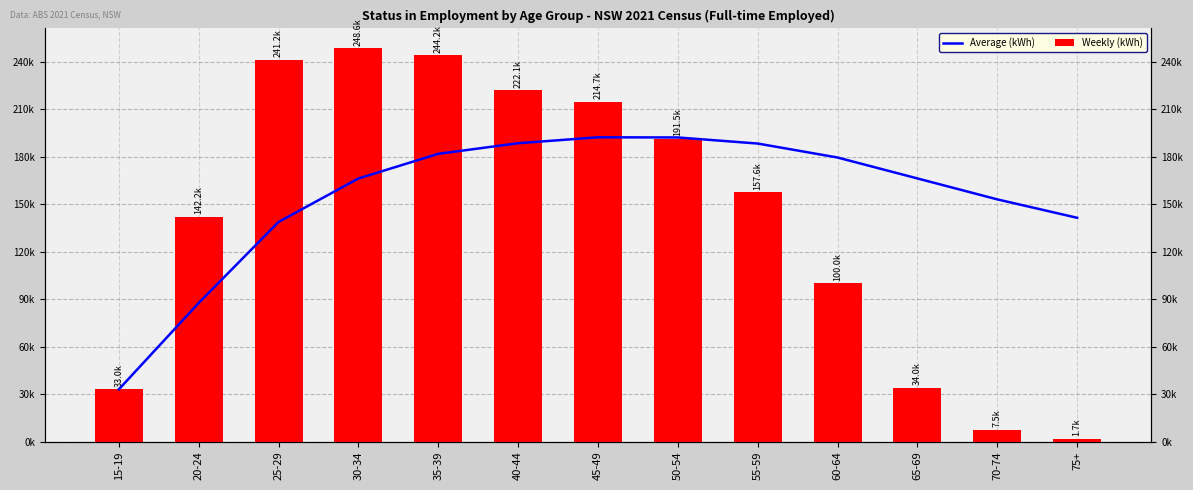

How many bars are there in total?

26